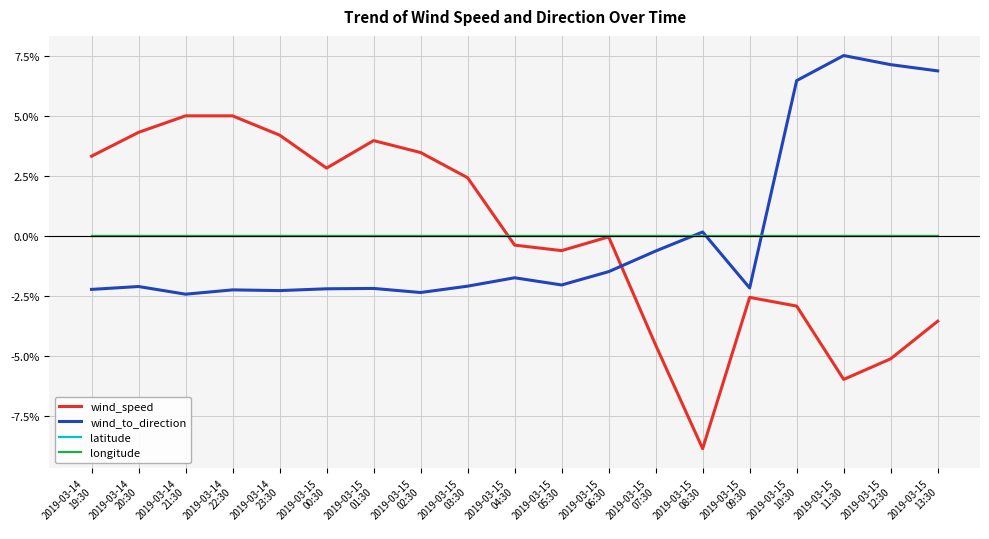

Rank the series by their average value, from highest to lowest.

latitude, wind_speed, longitude, wind_to_direction